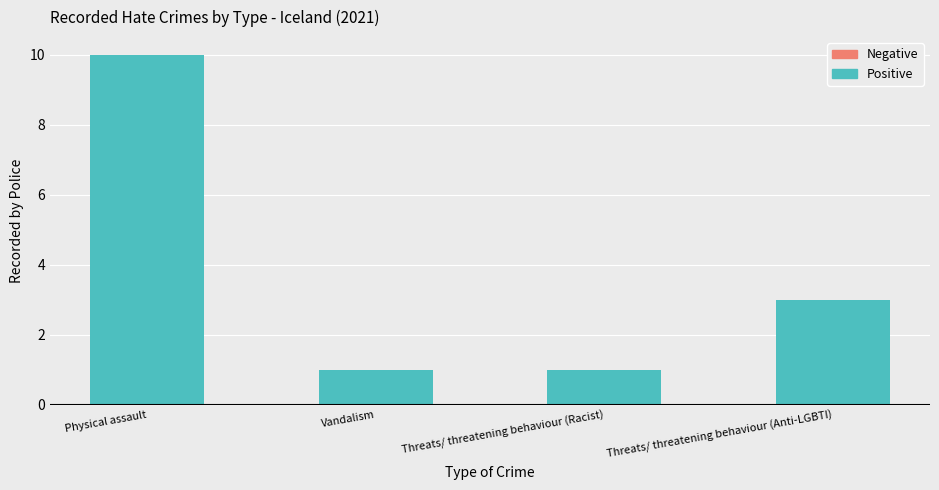

What is the average value?

4